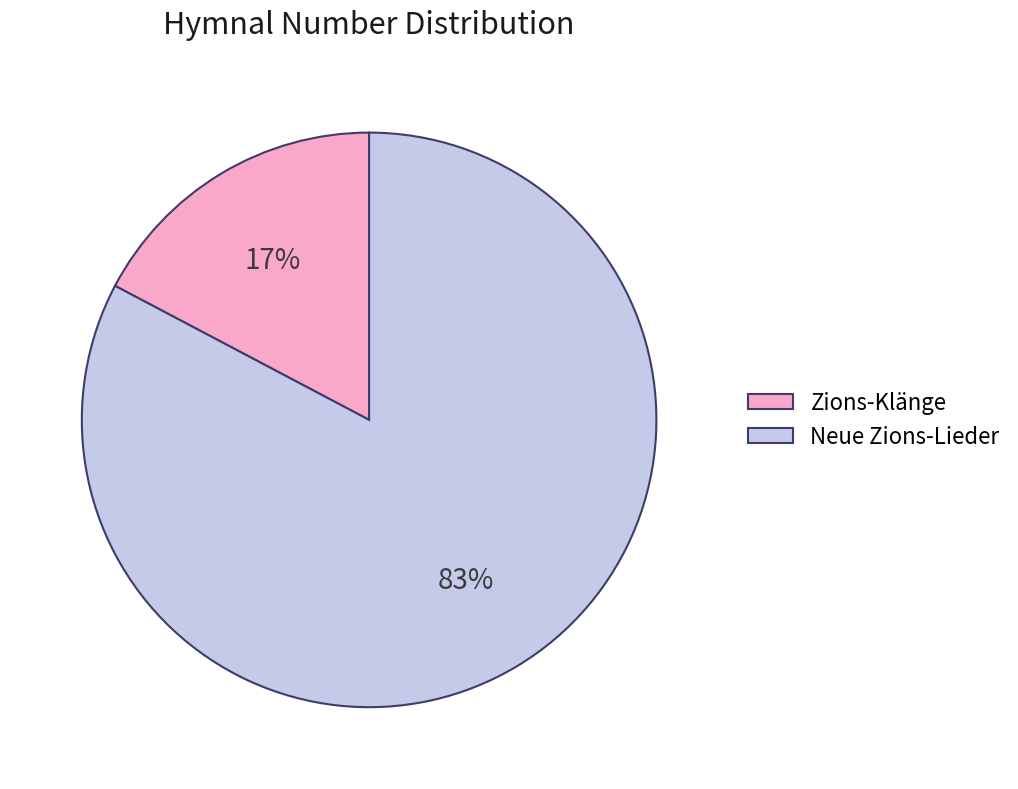

Do Zions-Klänge and Neue Zions-Lieder together represent more than half of the pie?

Yes